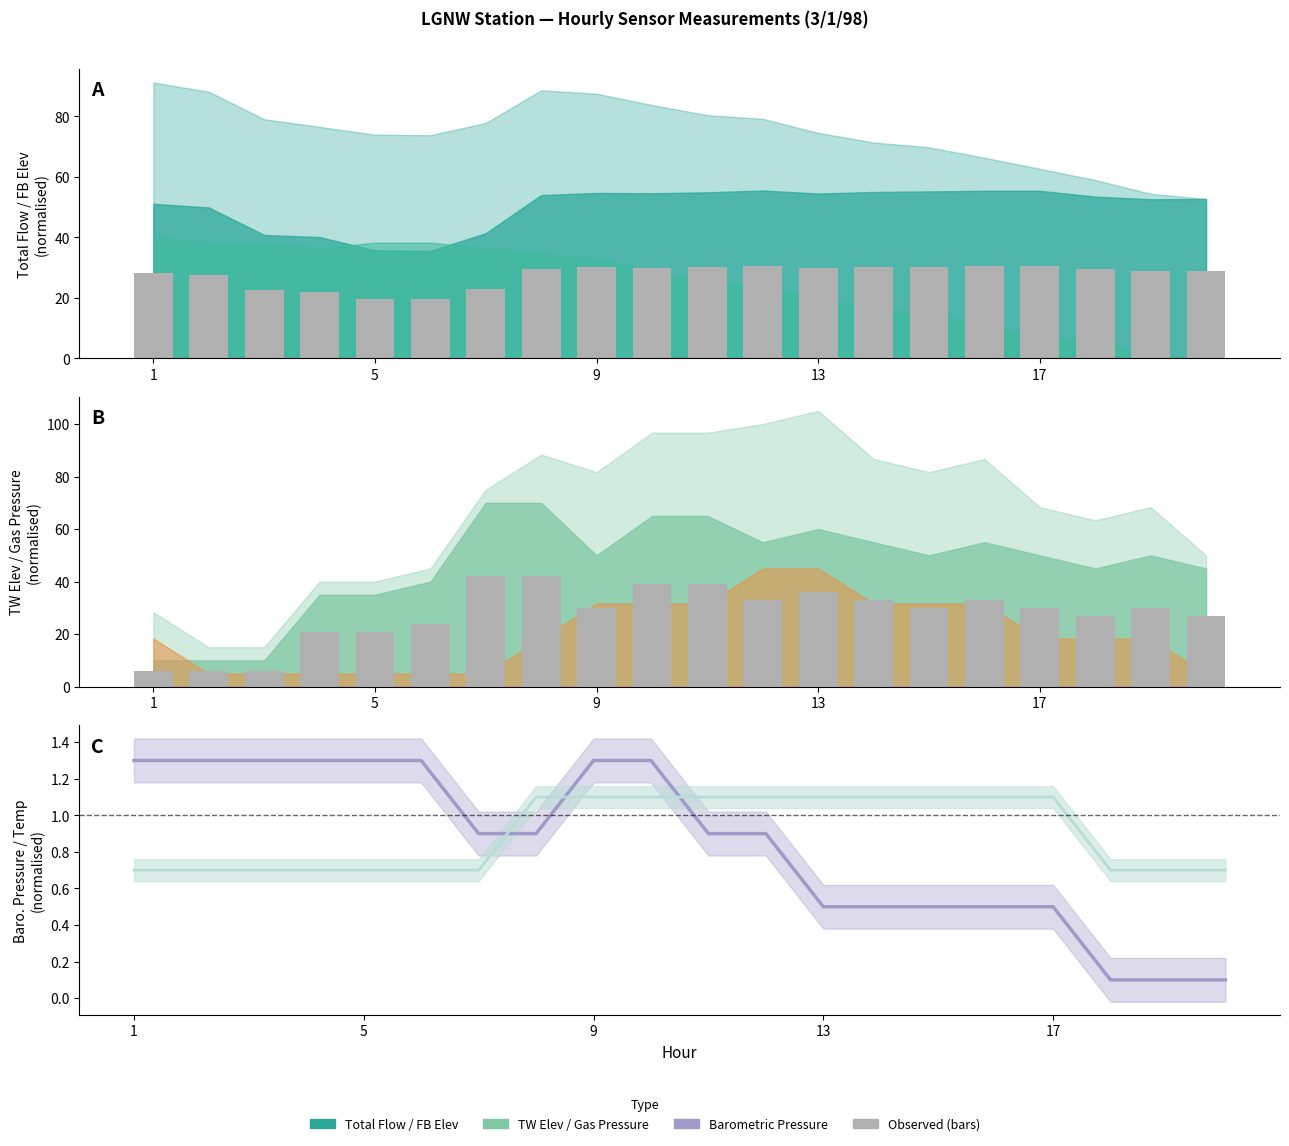

The value of Observed at 7 is 58.0. True or false?

False